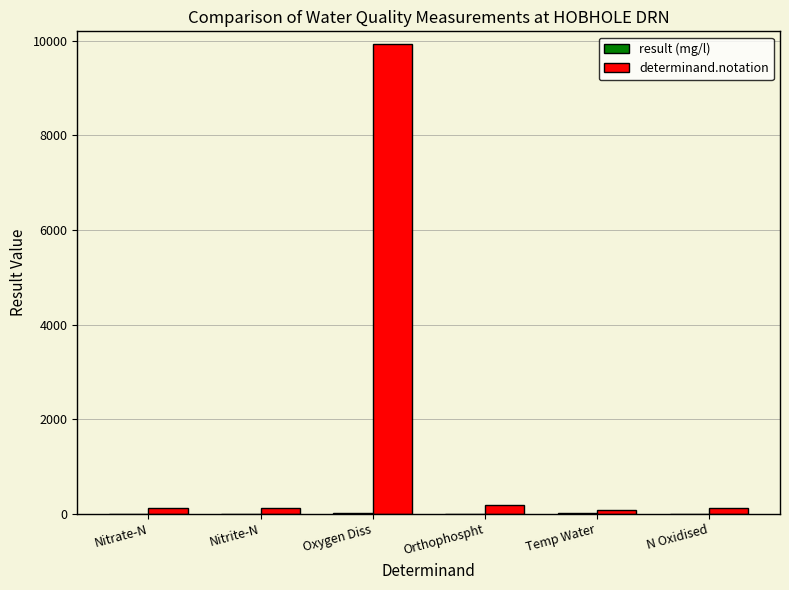

What is the sum of all determinand.notation values?

10531.0